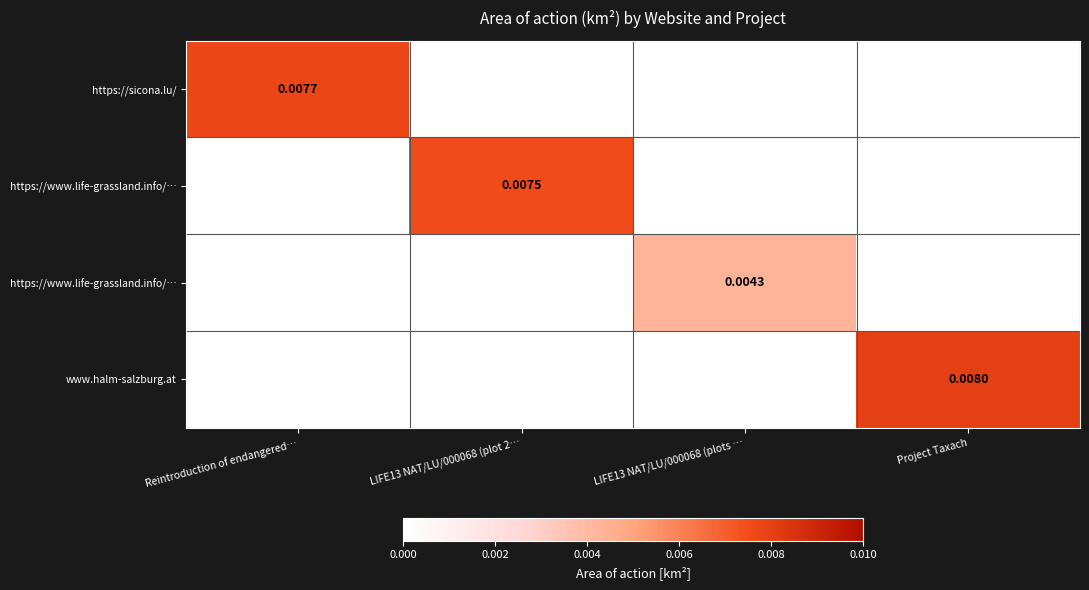

How many series are shown in this chart?

4